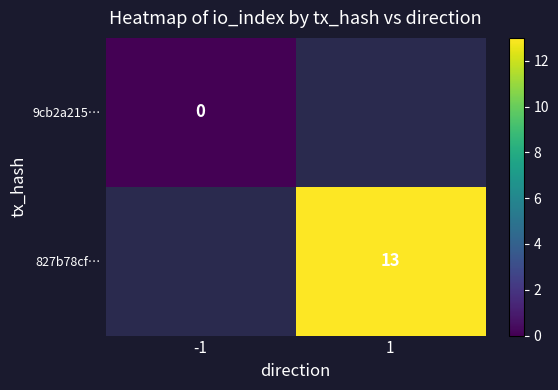

Is the value of 827b78cf… at 1 greater than the value of 9cb2a215… at -1?

Yes